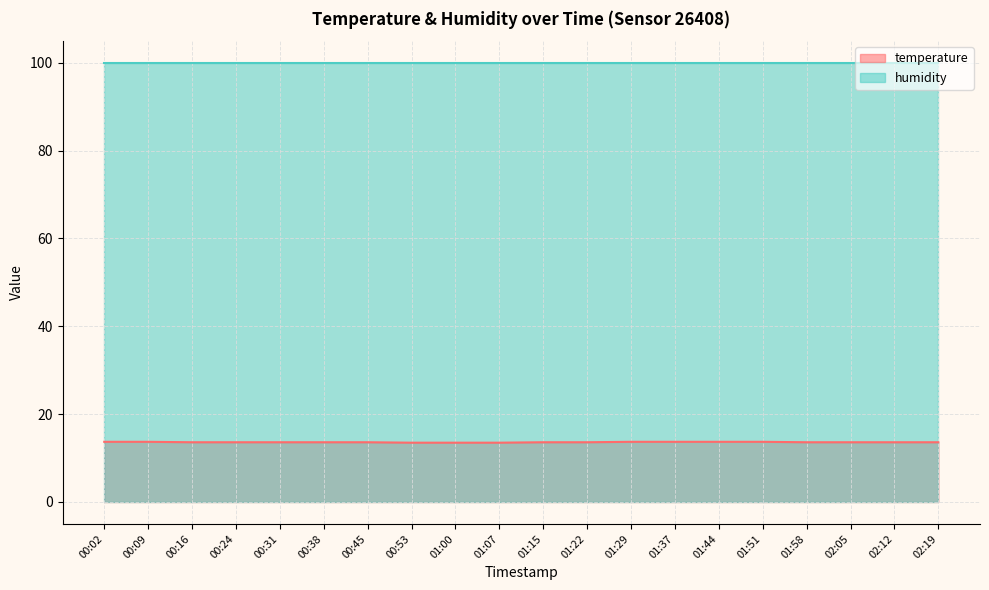

What is the label of the 15th point from the right?

00:38